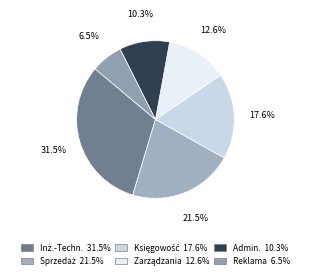

Does any single category account for the majority?

No